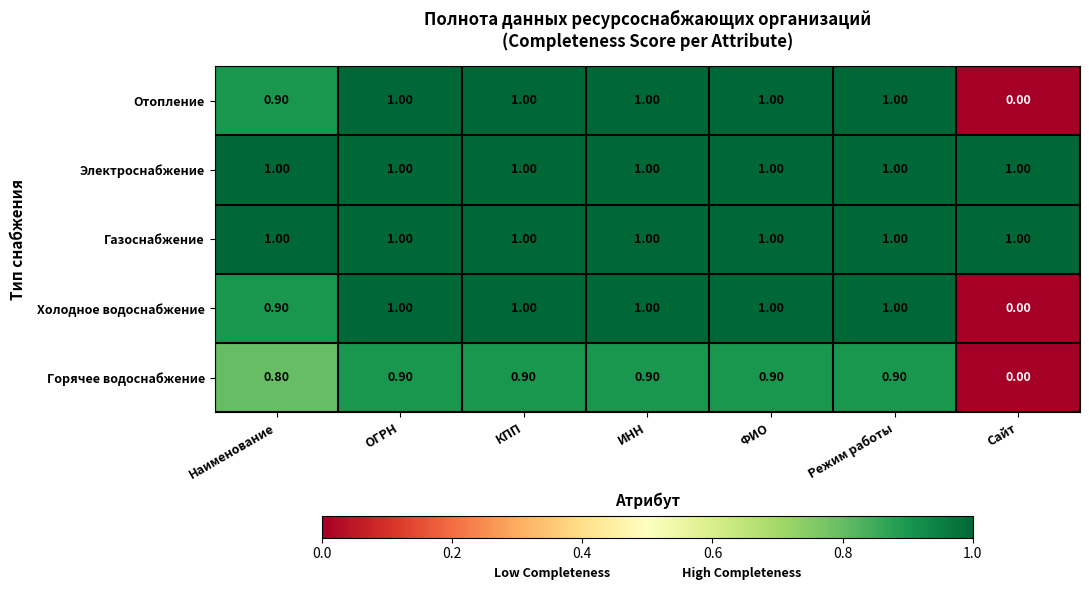

What is the total value across all series at ИНН?

4.9